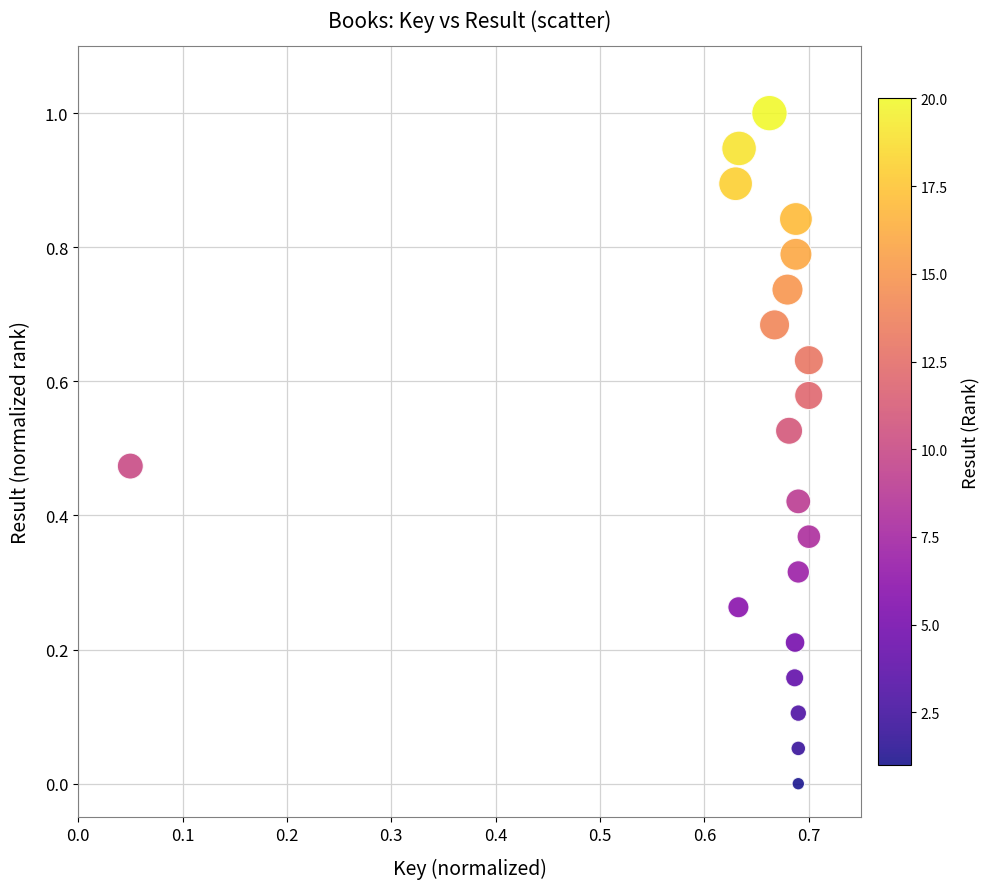

What is the range of Y values (max minus min)?

1.0